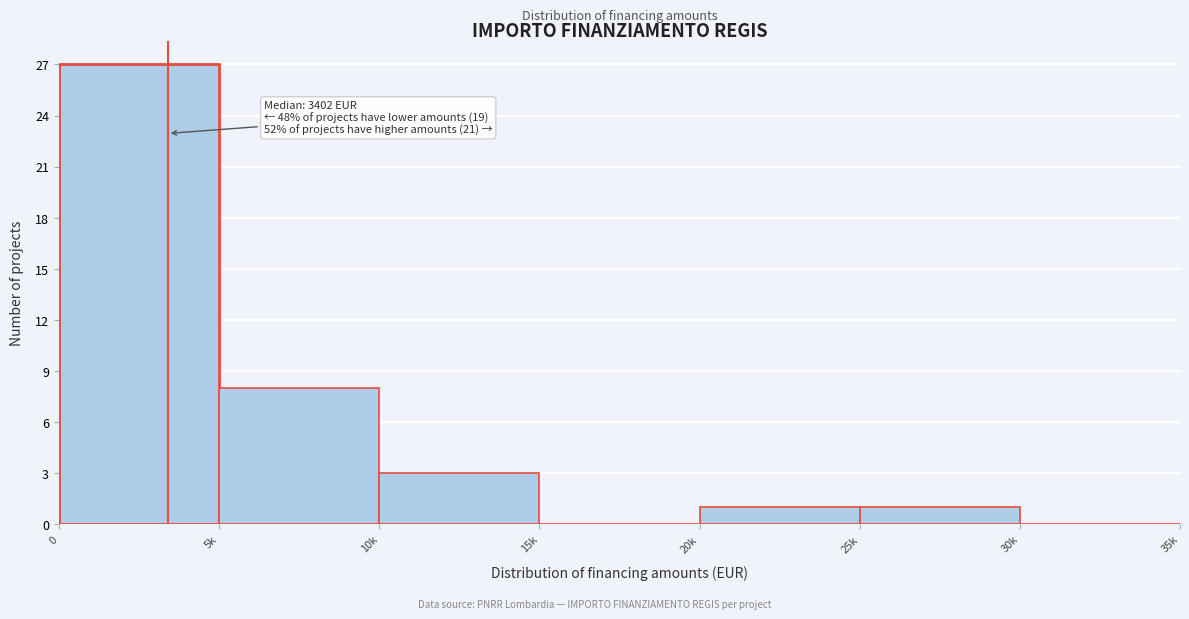

Reading left to right, transcribe all the data shown in this chart.

0=27	5k=8	10k=3	15k=0	20k=1	25k=1	30k=0